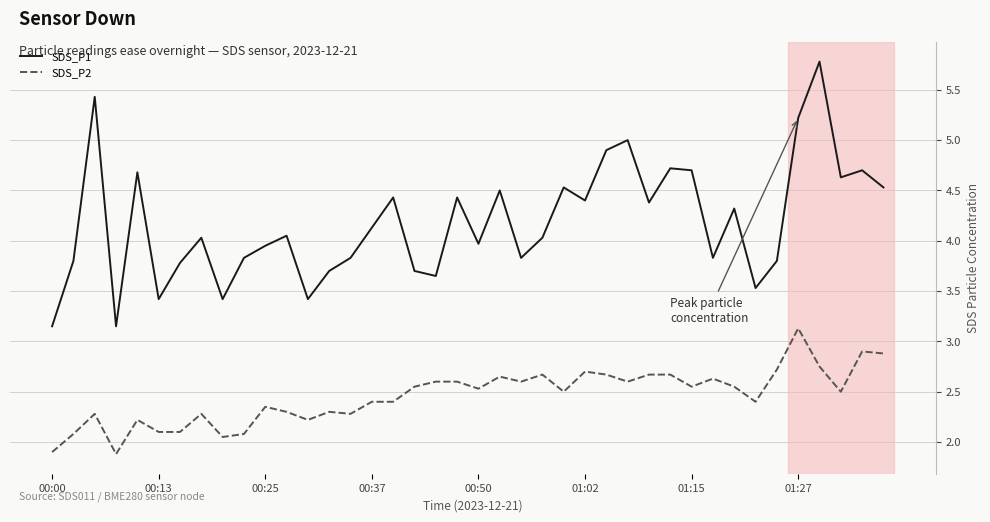

Which series has the largest total across all categories?

SDS_P1